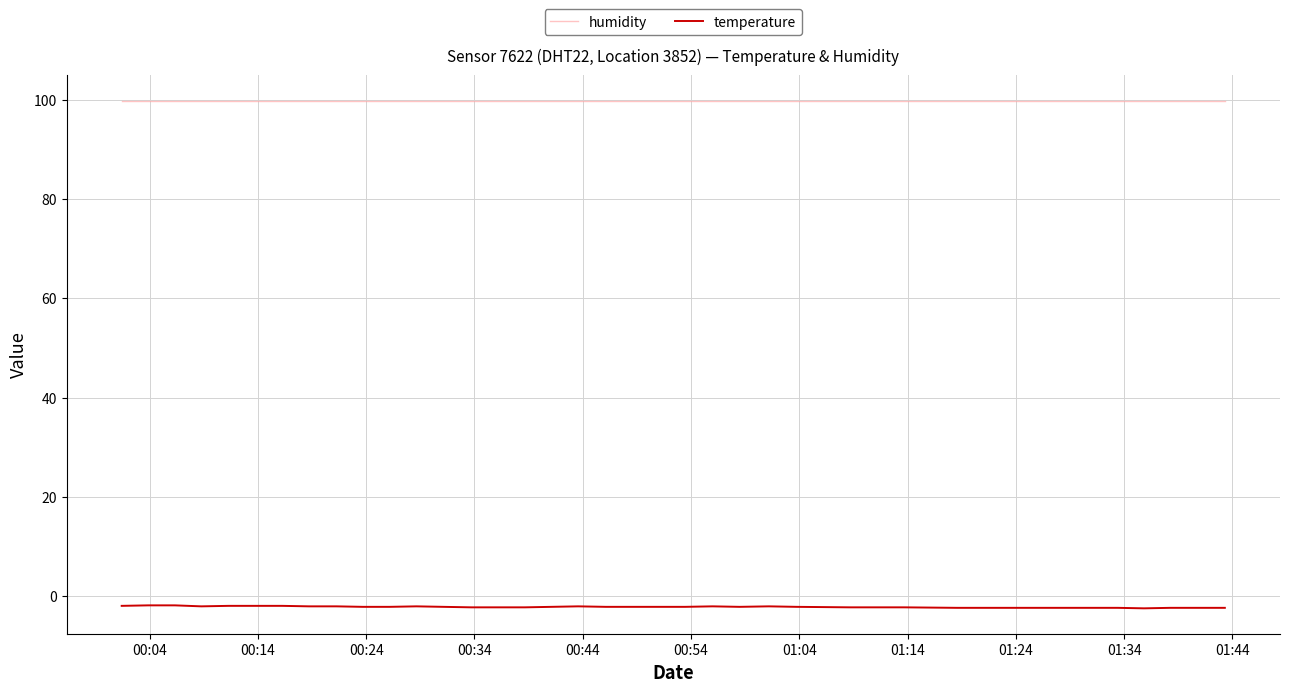

What is the maximum value shown in the chart?

99.9